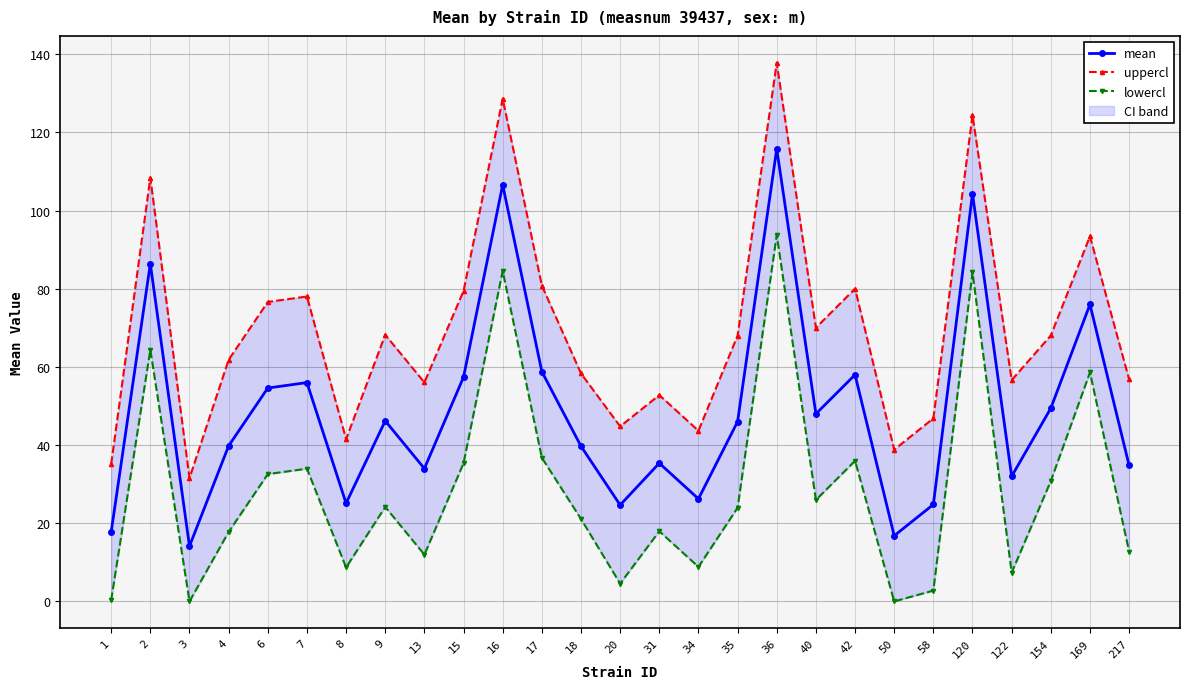

Reading left to right, extract all data points from this chart.

mean: 1=17.8	2=86.4	3=14.1	4=39.8	6=54.6	7=56.0	8=25.1	9=46.2	13=34.0	15=57.4	16=106.6	17=58.8	18=39.7	20=24.7	31=35.4	34=26.2	35=46.0	36=115.8	40=48.0	42=58.0	50=16.8	58=24.8	120=104.3	122=32.0	154=49.4	169=76.0	217=34.8
uppercl: 1=35.2	2=108.4	3=31.5	4=61.8	6=76.6	7=78.0	8=41.5	9=68.2	13=56.0	15=79.4	16=128.6	17=80.8	18=58.3	20=44.8	31=52.8	34=43.7	35=68.0	36=137.8	40=70.0	42=80.0	50=38.8	58=46.8	120=124.4	122=56.6	154=68.0	169=93.4	217=56.8
lowercl: 1=0.3	2=64.4	3=0.0	4=17.8	6=32.6	7=34.0	8=8.7	9=24.2	13=12.0	15=35.4	16=84.6	17=36.8	18=21.1	20=4.6	31=18.0	34=8.8	35=24.0	36=93.8	40=26.0	42=36.0	50=0.0	58=2.8	120=84.2	122=7.4	154=30.8	169=58.6	217=12.8